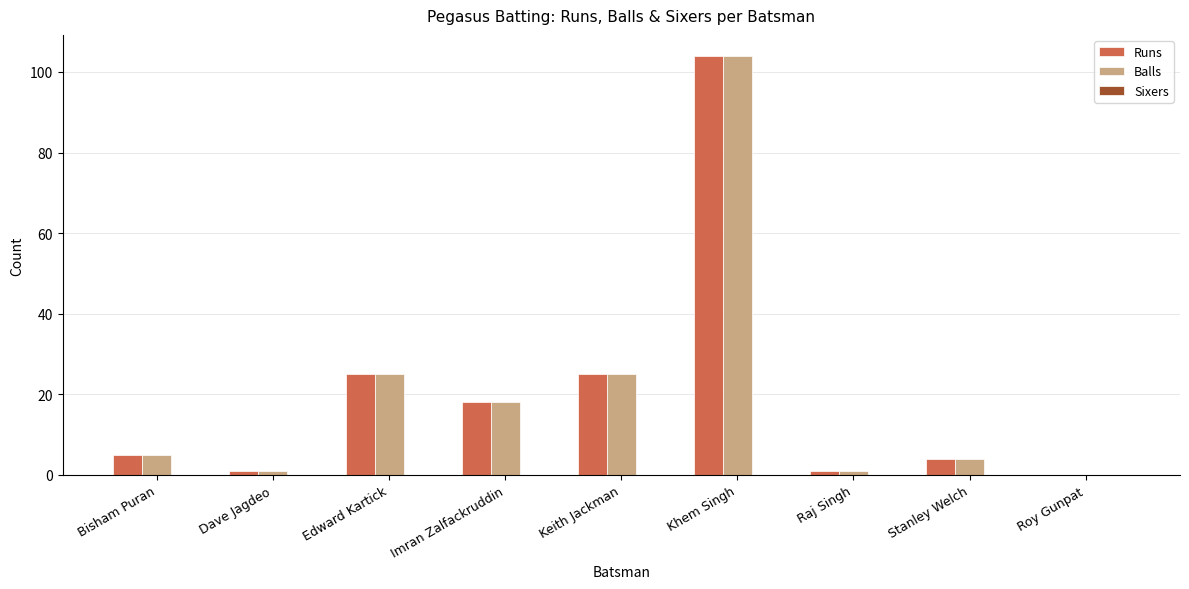

How many data points does each series have?

9